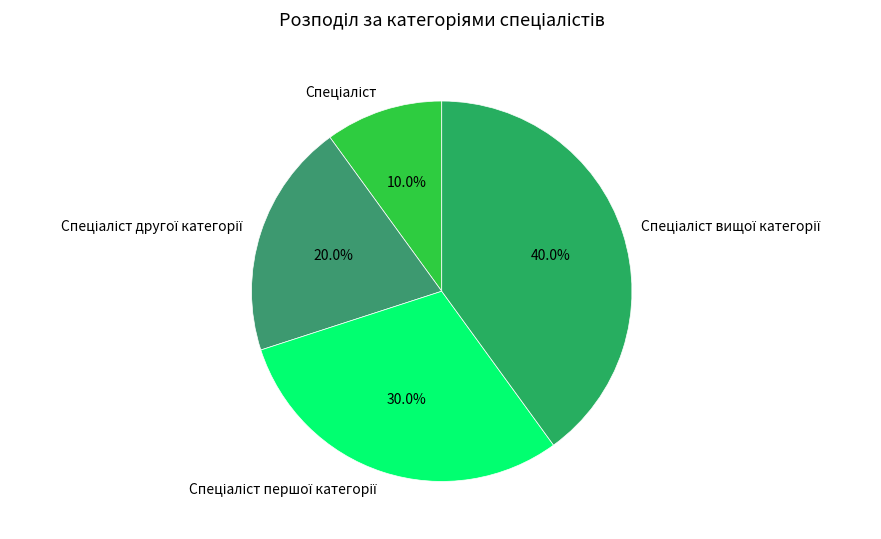

Count the number of slices in the pie.

4